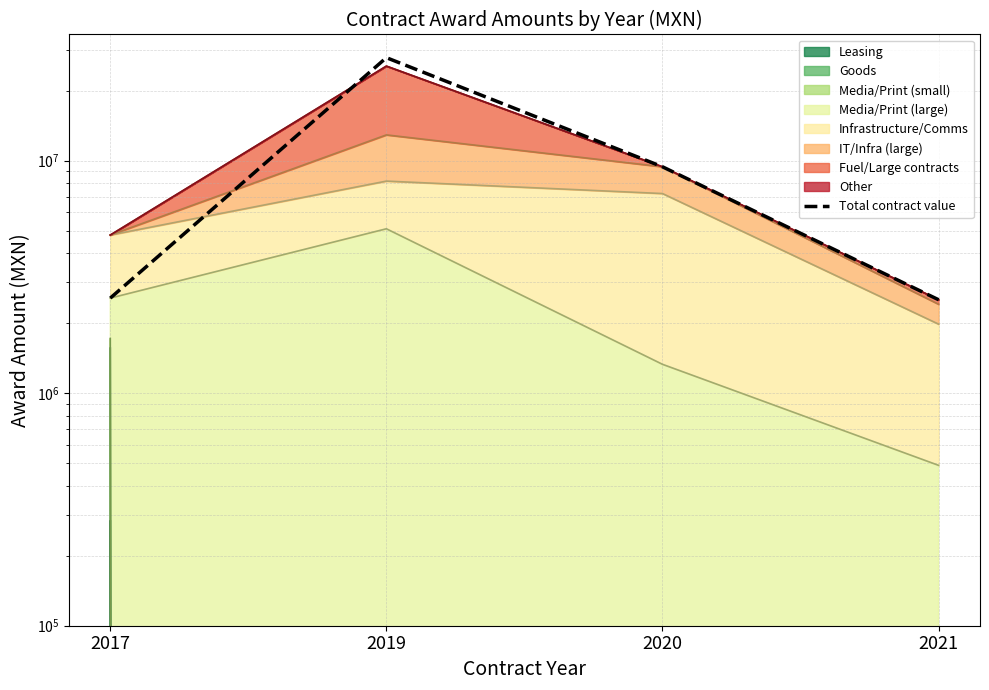

At which label does the data first exceed 9398889?

2019